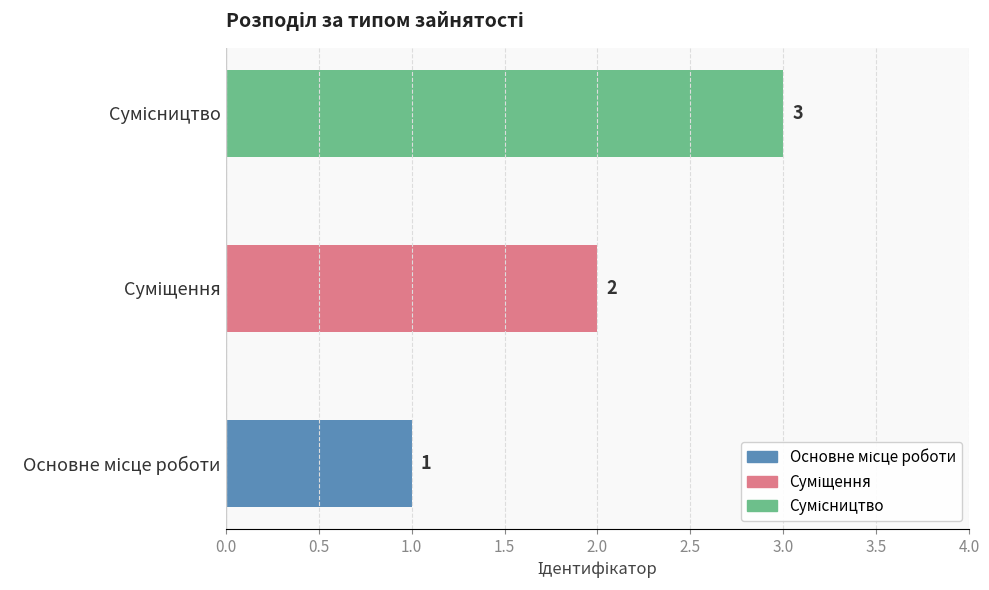

Count the values in the range 1 to 3.

3